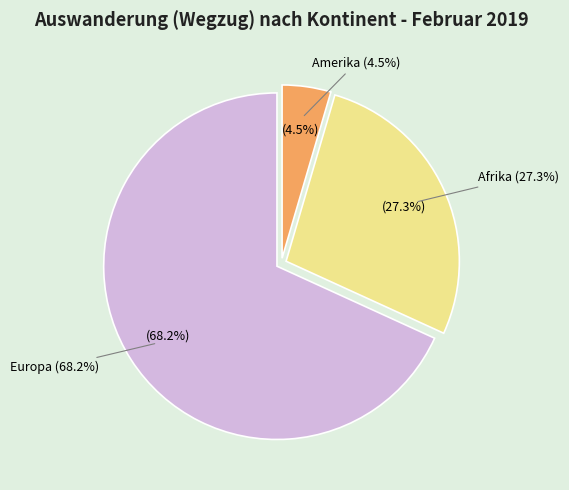

Which category accounts for the majority?

Europa